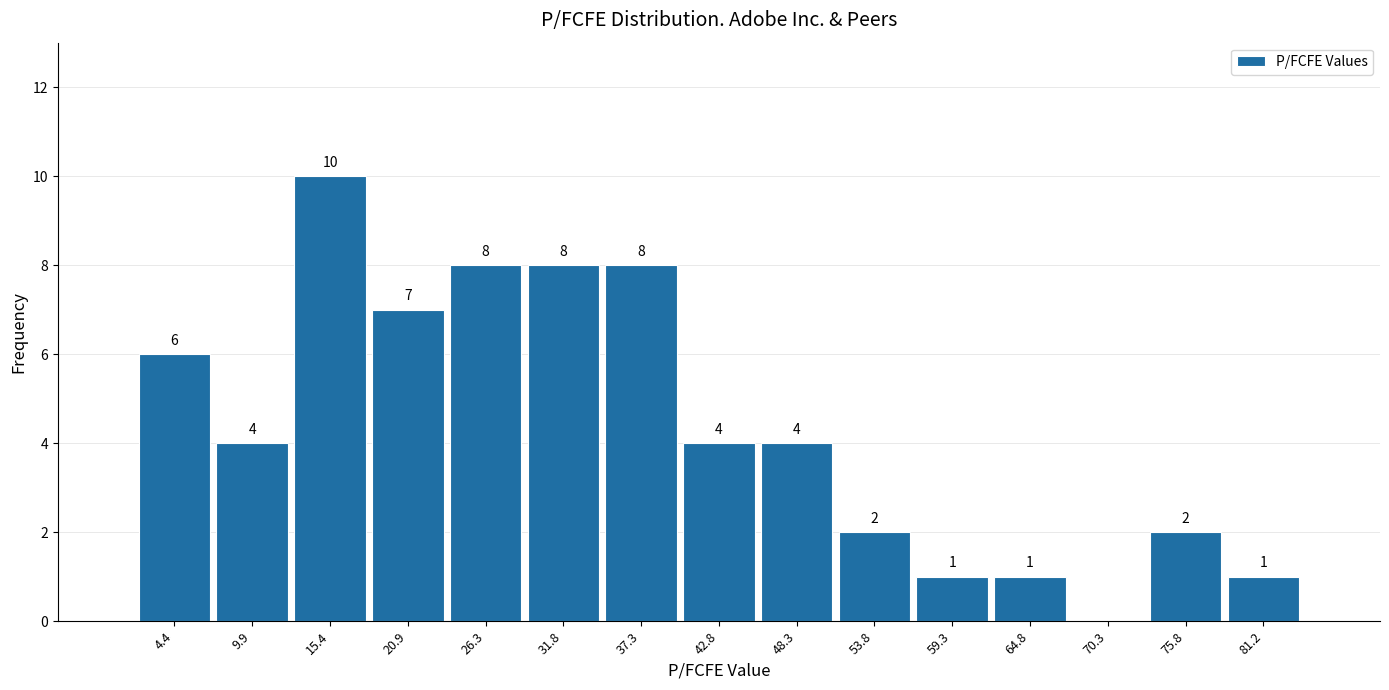

Reading right to left, list all the values displayed in this chart.

81.2=1	75.8=2	70.3=0	64.8=1	59.3=1	53.8=2	48.3=4	42.8=4	37.3=8	31.8=8	26.3=8	20.9=7	15.4=10	9.9=4	4.4=6